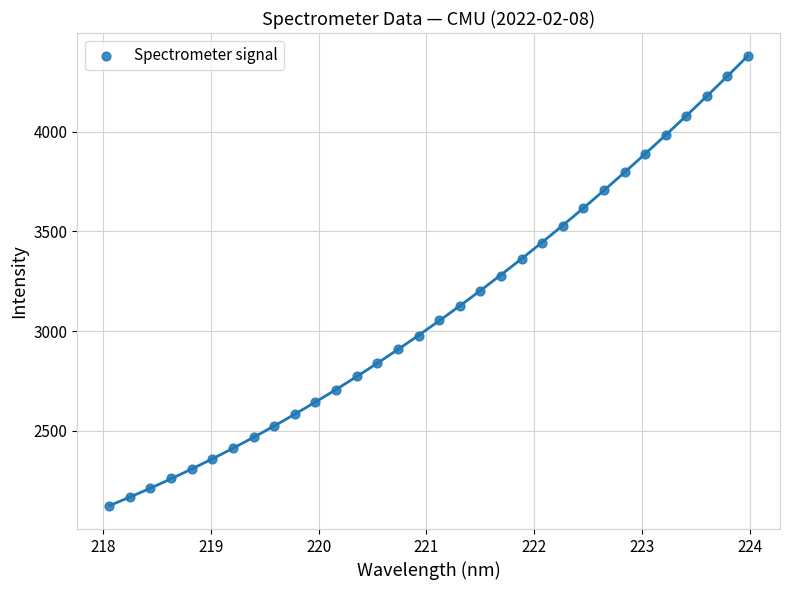

What is the range of X values (max minus min)?

5.9